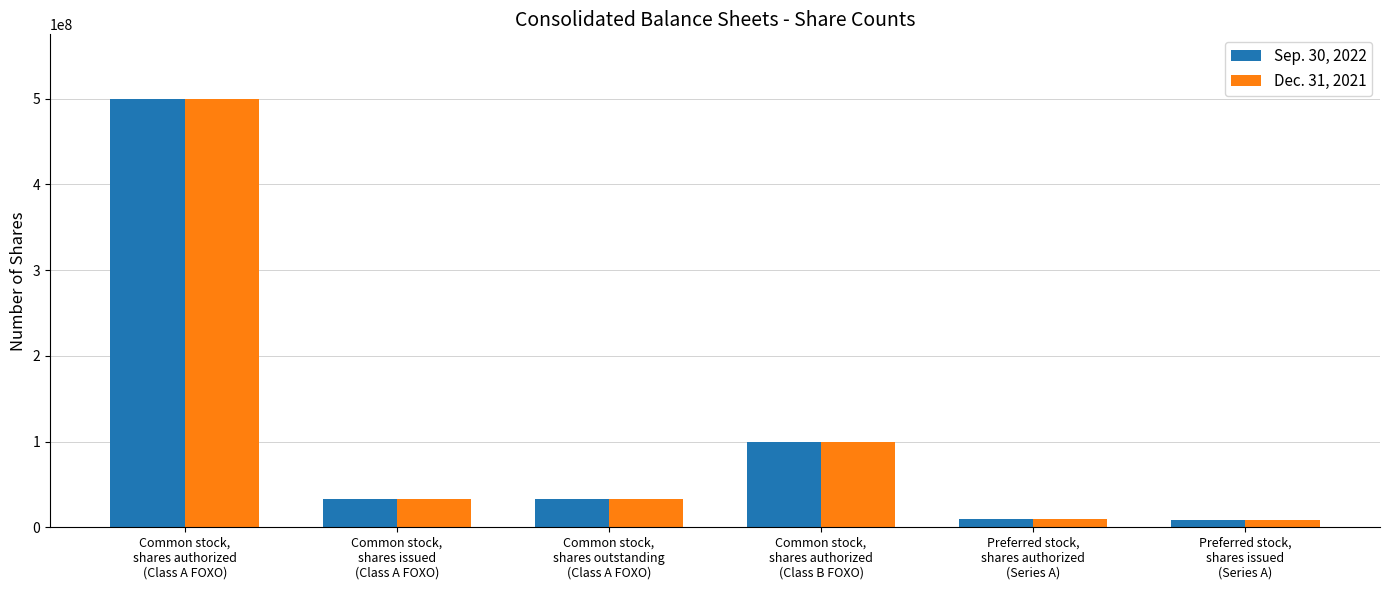

What is the difference between the maximum and minimum values in the Sep. 30, 2022 series?

492000000